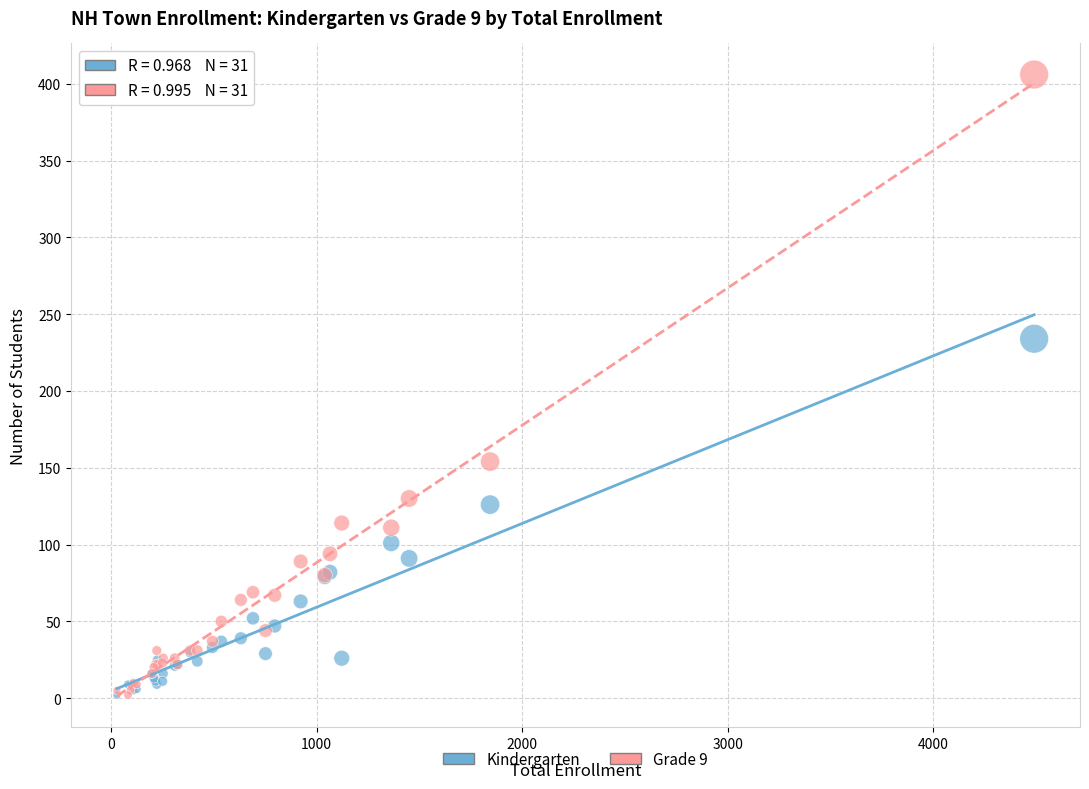

Across all series, what Y value is closest to 204?

234